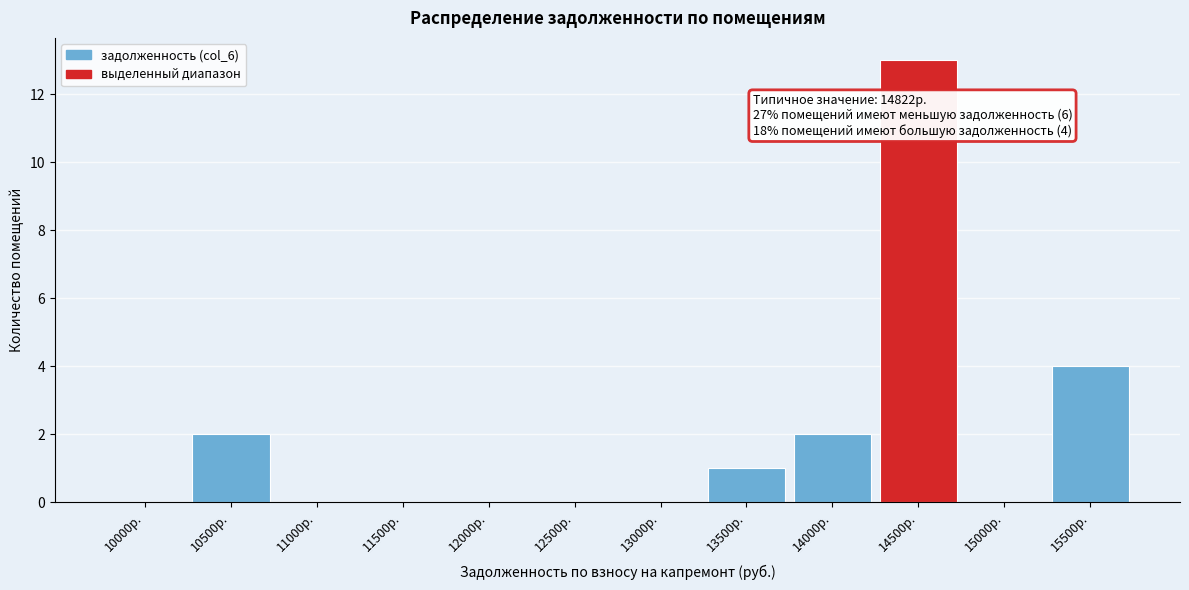

Reading right to left, list all the values displayed in this chart.

15500р.=4	15000р.=0	14500р.=13	14000р.=2	13500р.=1	13000р.=0	12500р.=0	12000р.=0	11500р.=0	11000р.=0	10500р.=2	10000р.=0